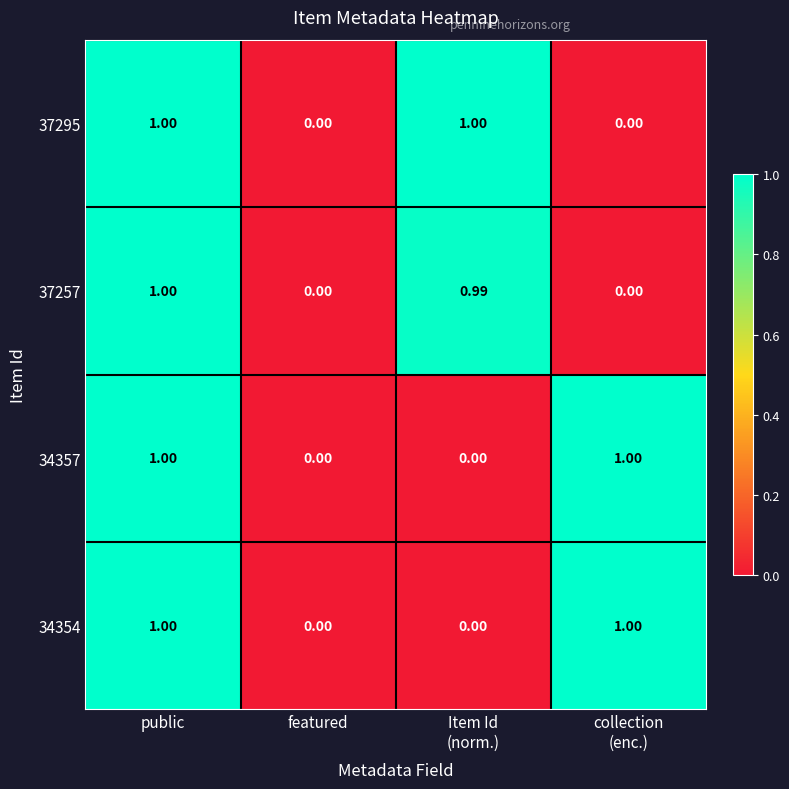

Between Item Id
(norm.) and public, which is larger?

Item Id
(norm.)